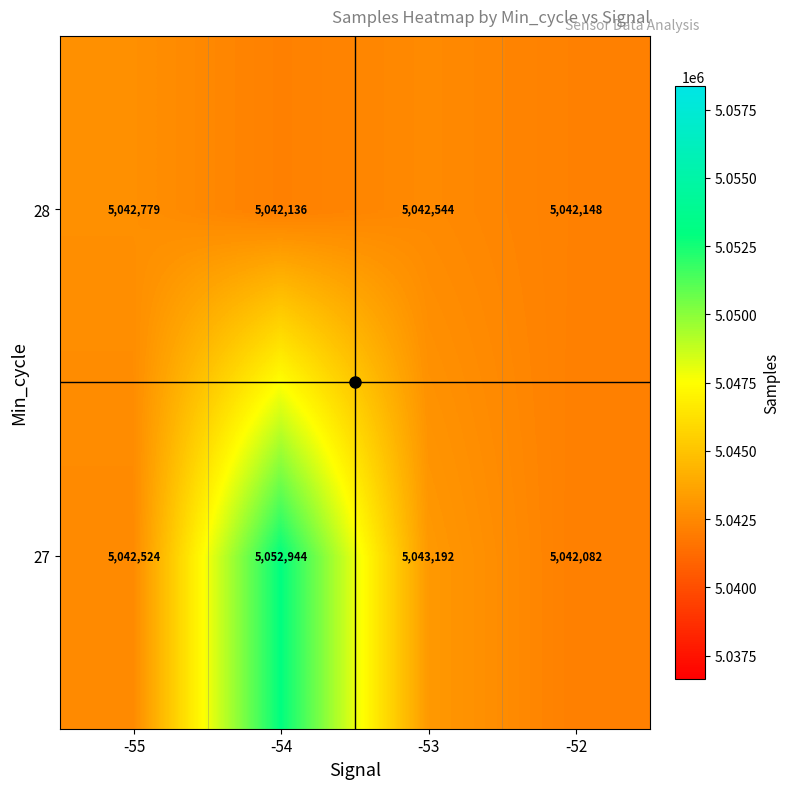

Rank the series by their average value, from highest to lowest.

27, 28